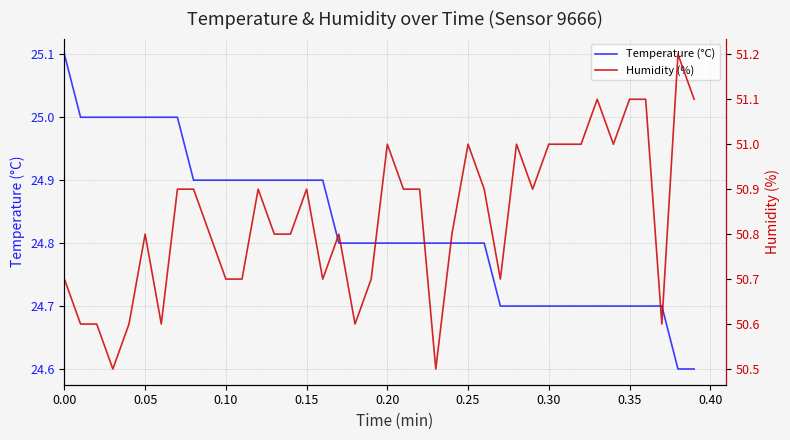

What is the maximum value for Temperature (°C)?

25.1